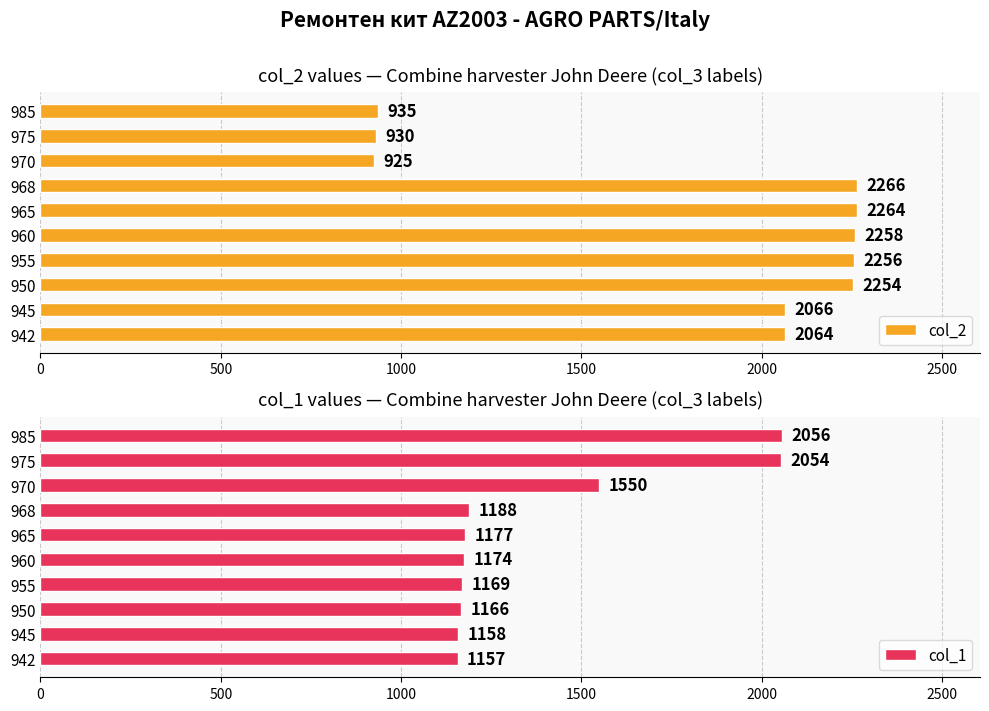

Which category has the highest value in the col_2 series?

968